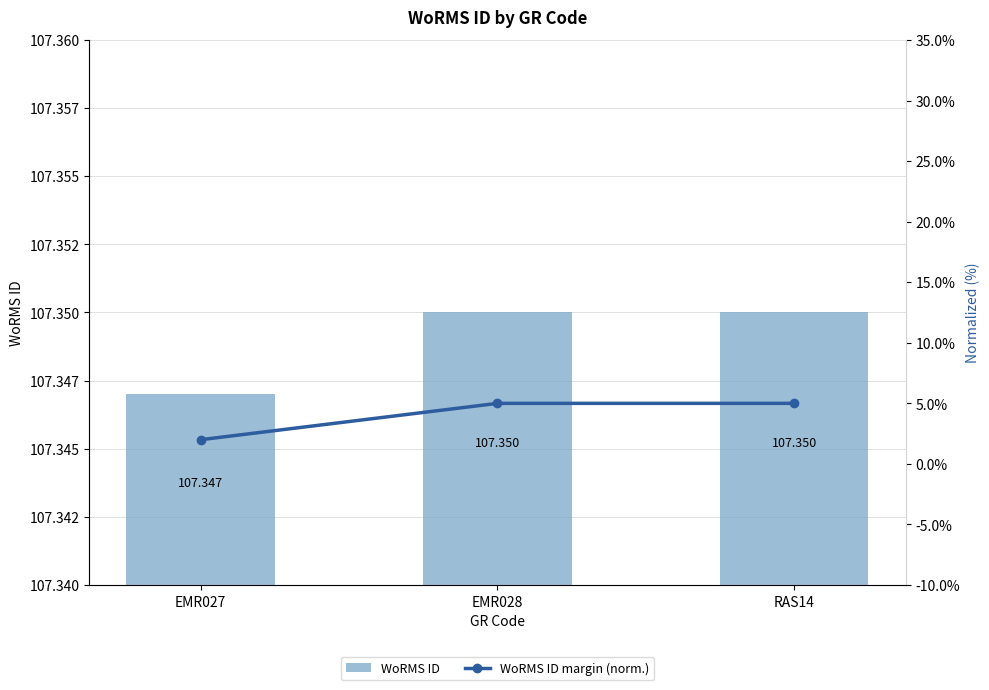

What is the sum of the WoRMS ID margin (norm.) values at EMR028 and EMR027?

7